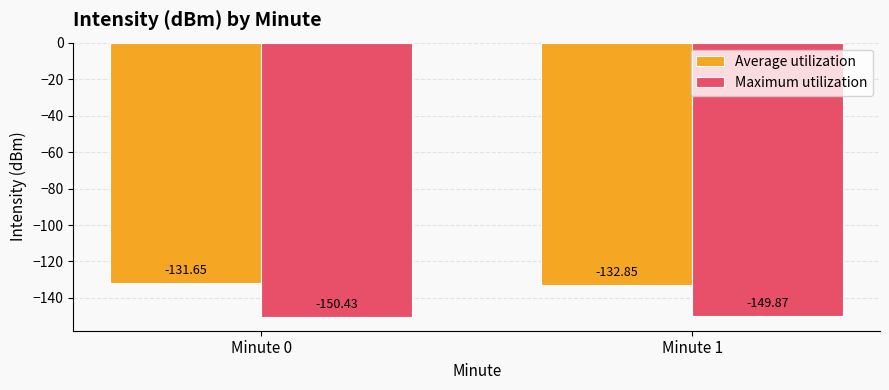

What is the greatest value displayed?

-131.7